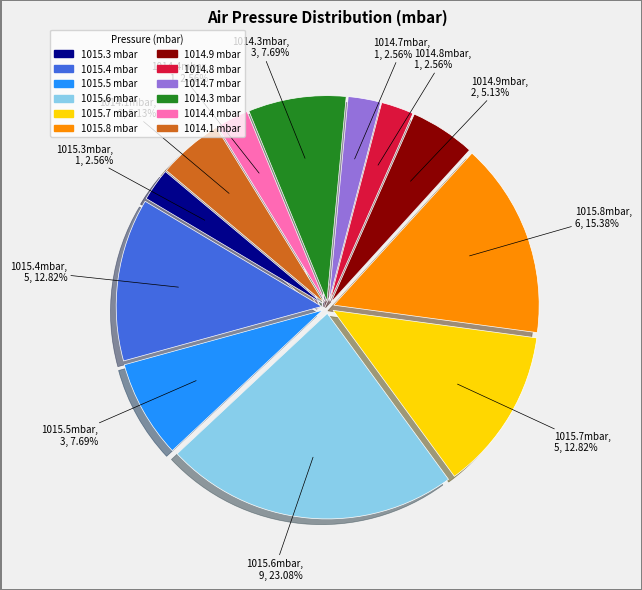

Which category has the biggest portion of the pie?

1015.6